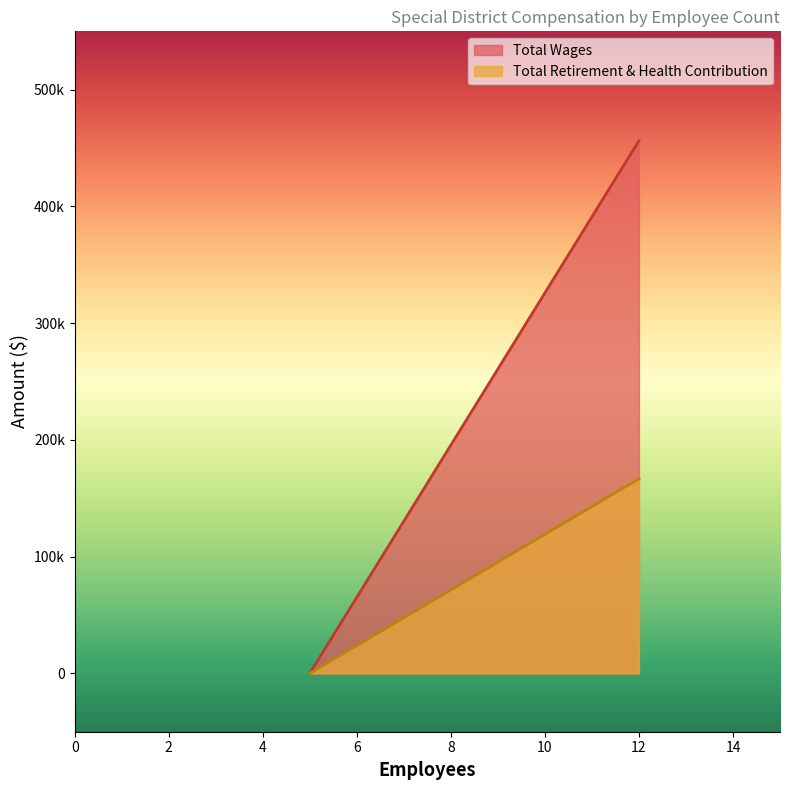

Where is Total Wages nearest to the value 228135?

5